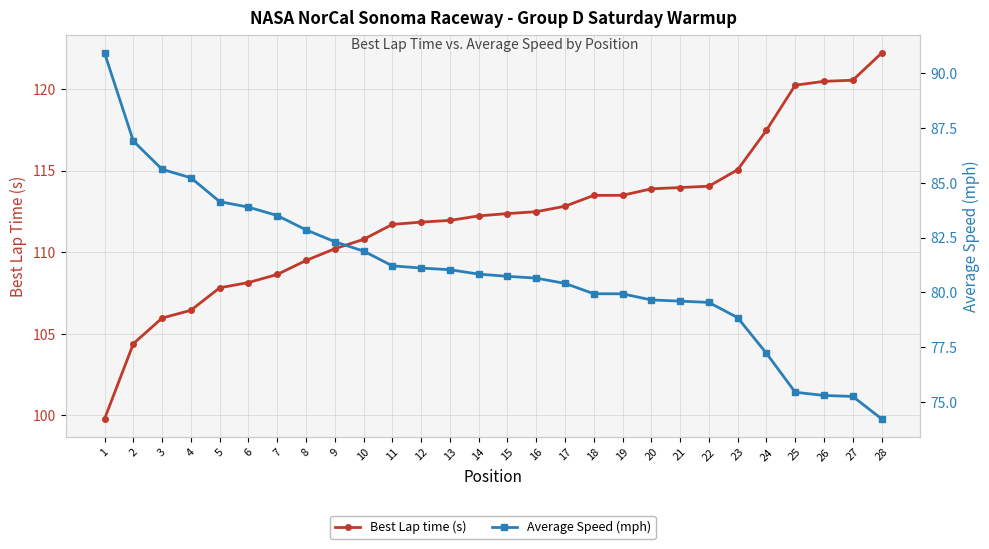

True or false: Best Lap time (s) and Average Speed (mph) intersect in this chart.

False